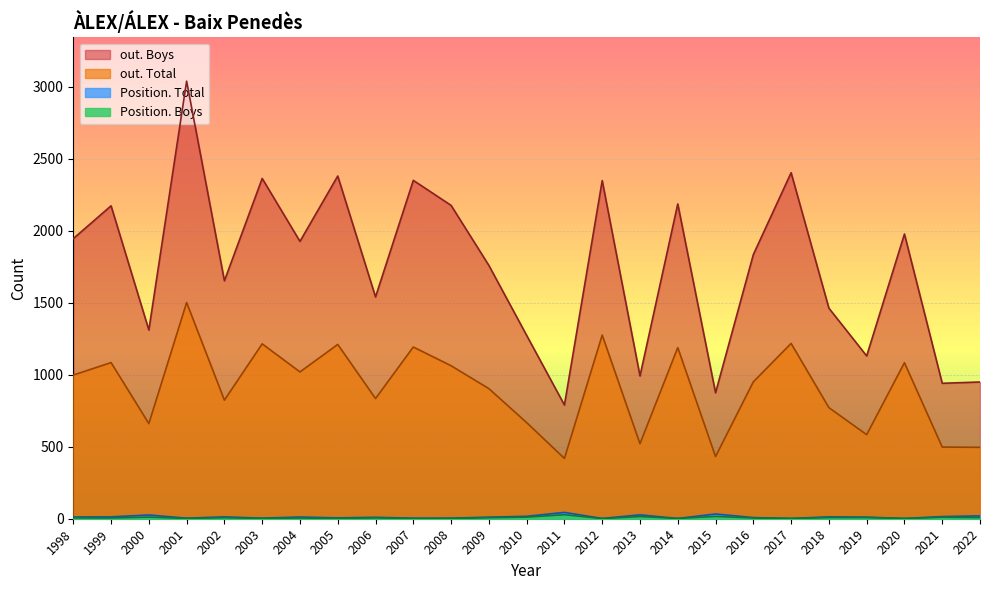

Where is the first local maximum for out. Total?

1999